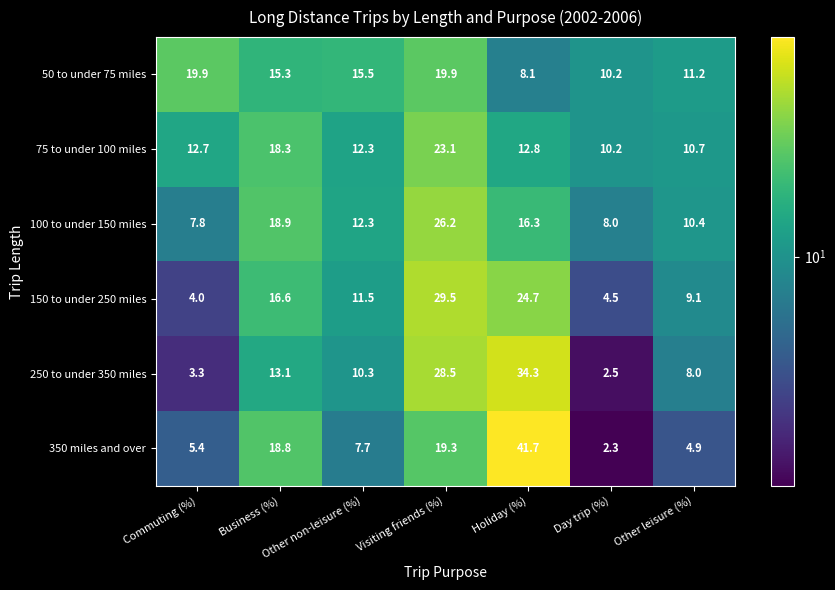

Between Commuting (%) and Day trip (%), which series saw the biggest shift?

50 to under 75 miles